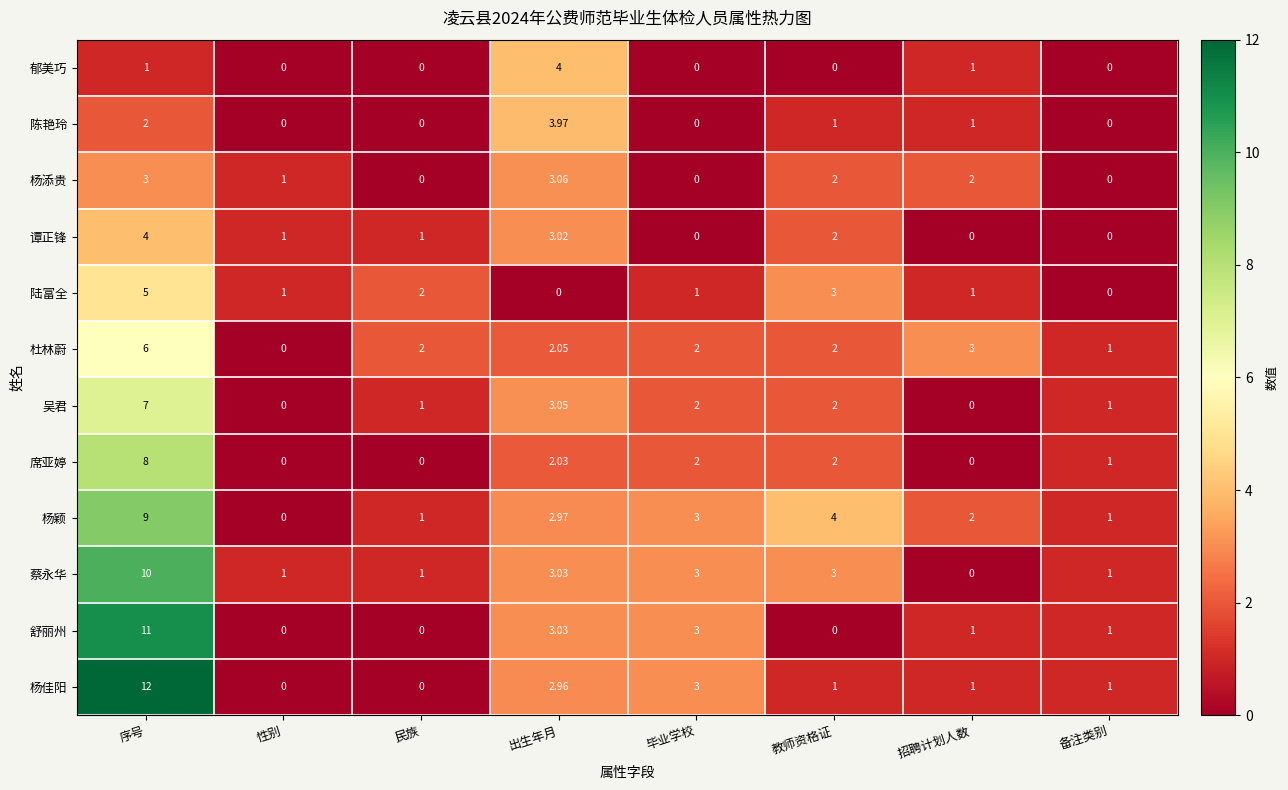

At which label is 杨佳阳 closest to 6?

毕业学校